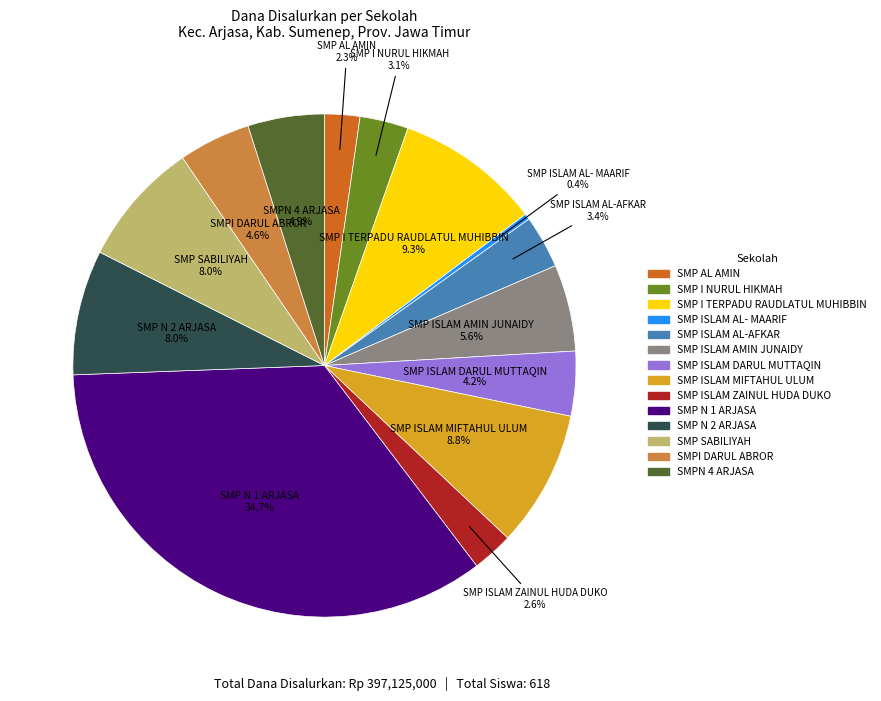

Approximately how many times larger is the value at SMP I TERPADU RAUDLATUL MUHIBBIN compared to SMP ISLAM MIFTAHUL ULUM?

1.1